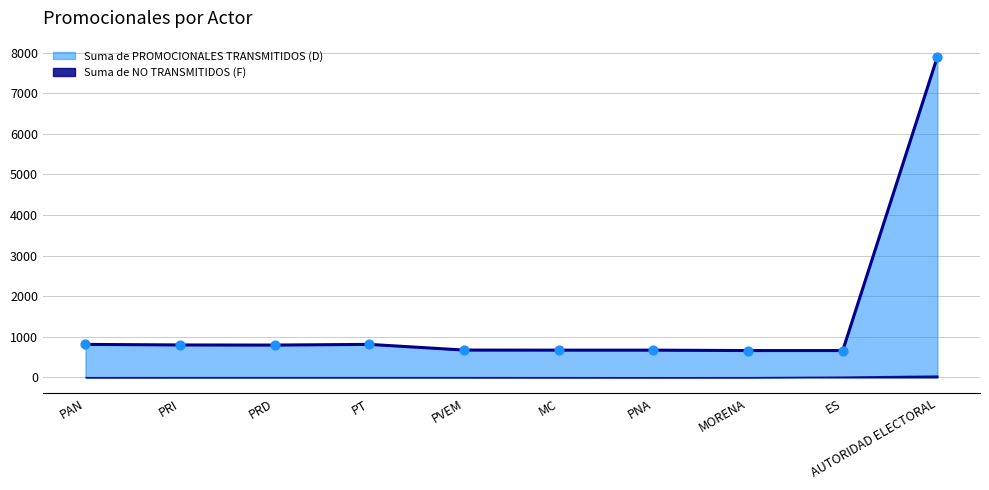

What is the change in value from PAN to PVEM?

-140